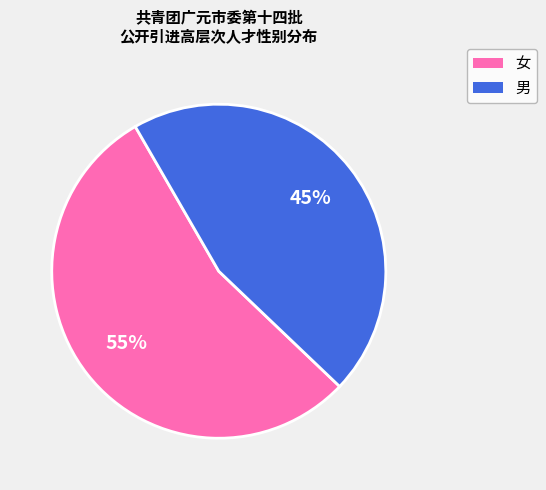

How many slices are in this pie chart?

2